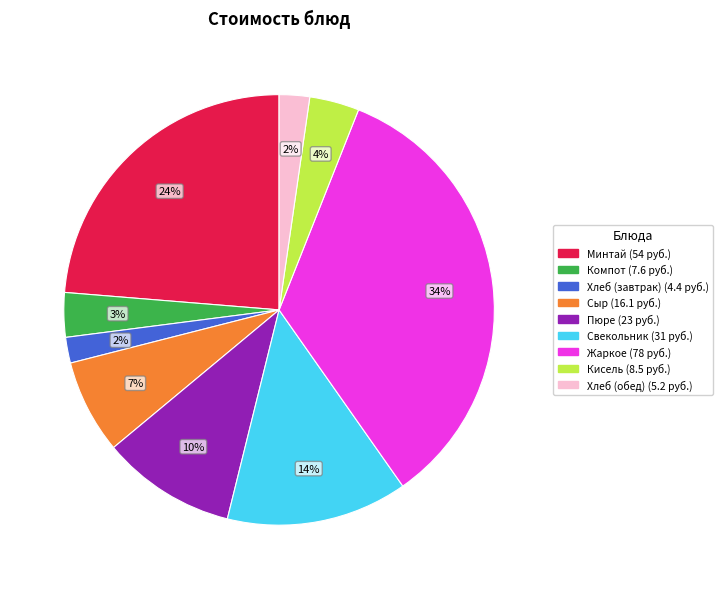

To the nearest percent, what is the average slice percentage?

11%